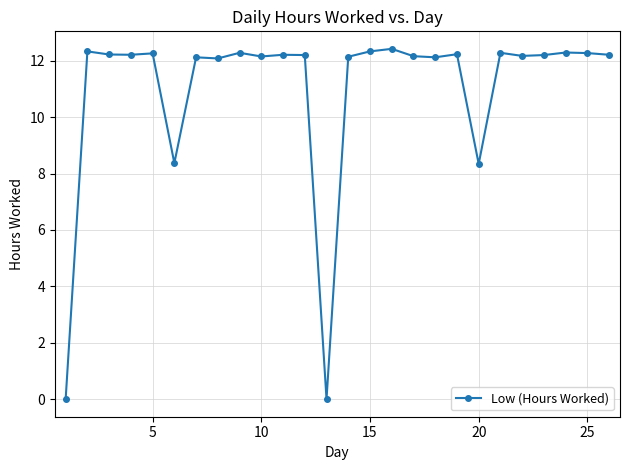

How many data points does each series have?

26